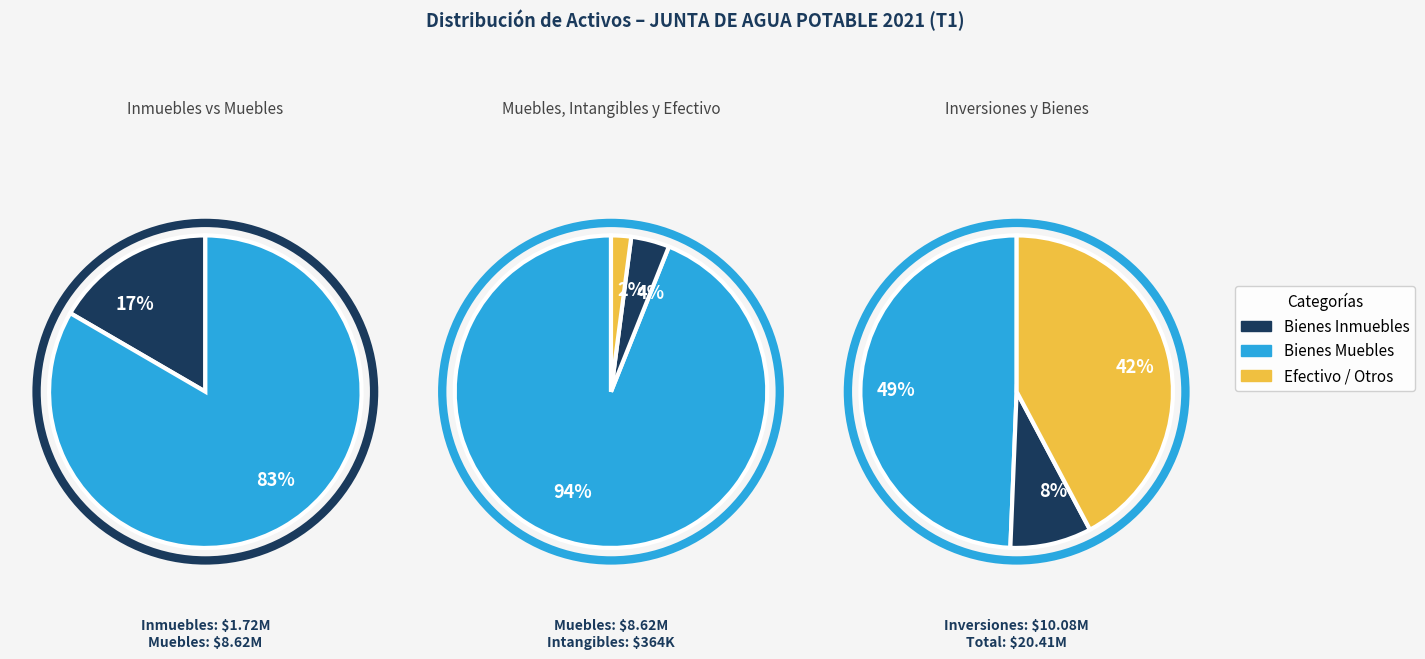

What is the change in value from Bienes Muebles to Inversiones Temporales?

+1455466.9